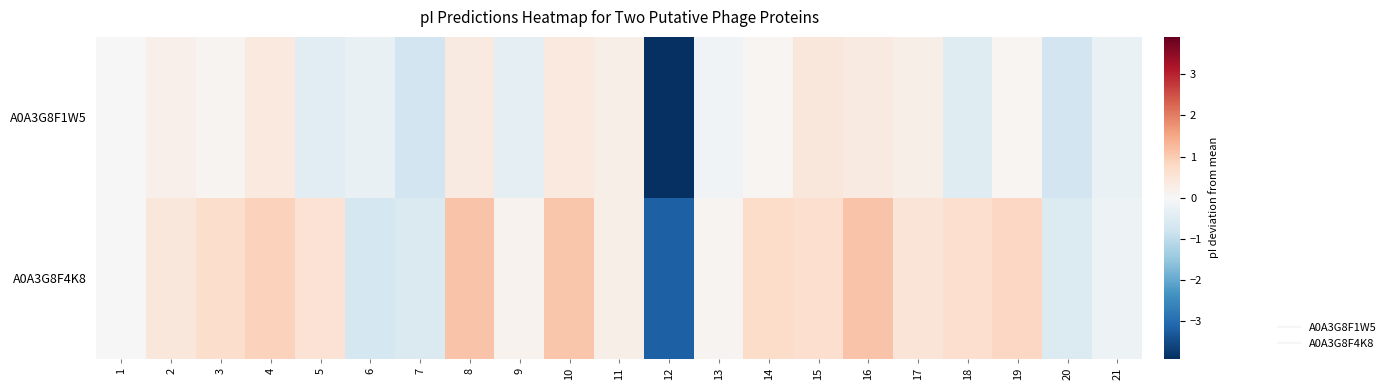

Reading left to right, extract all data points from this chart.

A0A3G8F1W5: 1=0.0	2=0.2	3=0.1	4=0.4	5=-0.4	6=-0.3	7=-0.8	8=0.3	9=-0.4	10=0.4	11=0.2	12=-3.9	13=-0.1	14=0.1	15=0.5	16=0.4	17=0.2	18=-0.5	19=0.1	20=-0.8	21=-0.3
A0A3G8F4K8: 1=0.0	2=0.5	3=0.7	4=0.9	5=0.6	6=-0.7	7=-0.6	8=1.1	9=0.1	10=1.1	11=0.2	12=-3.2	13=0.1	14=0.7	15=0.6	16=1.1	17=0.5	18=0.6	19=0.8	20=-0.5	21=-0.2